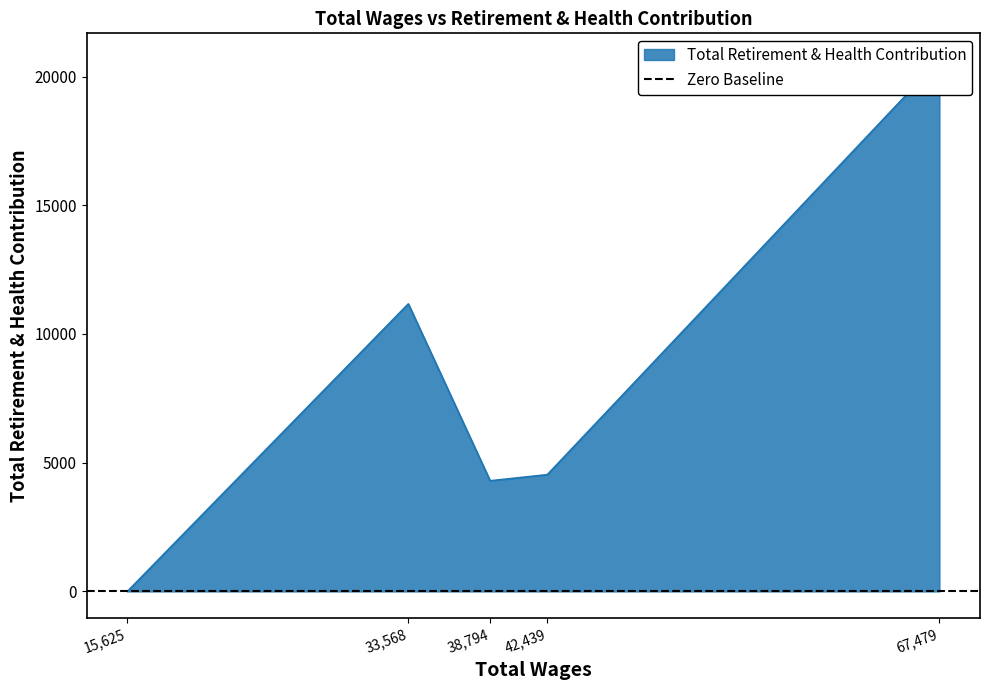

What is the change in value from 67479.0 to 42439.0?

-16111